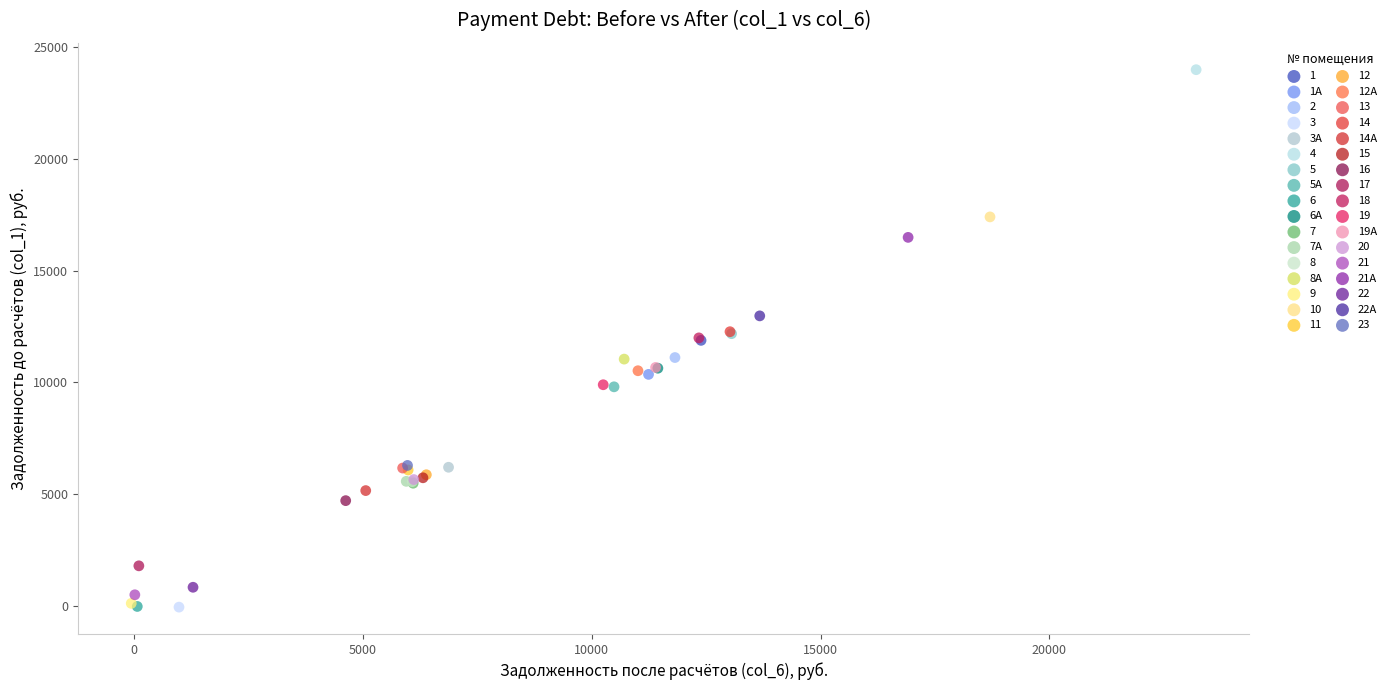

What are all the series names shown in the legend?

1, 1А, 2, 3, 3А, 4, 5, 5А, 6, 6А, 7, 7А, 8, 8А, 9, 10, 11, 12, 12А, 13, 14, 14А, 15, 16, 17, 18, 19, 19А, 20, 21, 21А, 22, 22А, 23